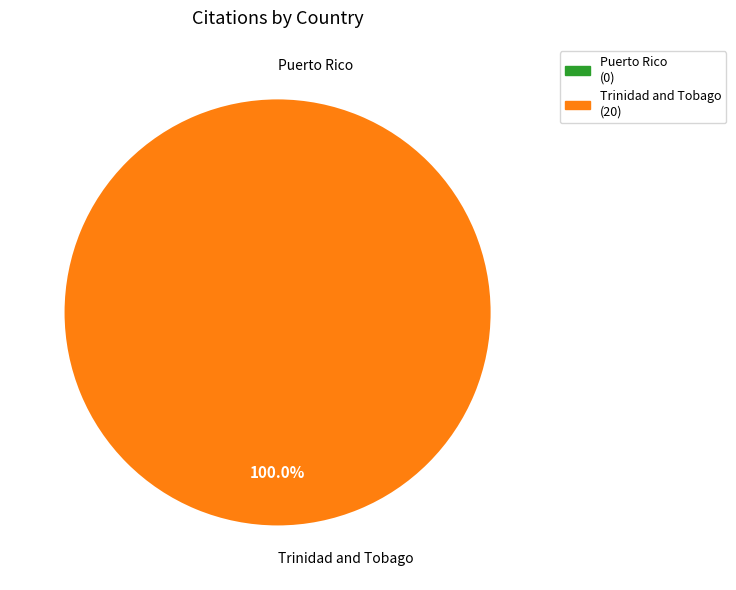

Is there a majority slice in this chart?

Yes